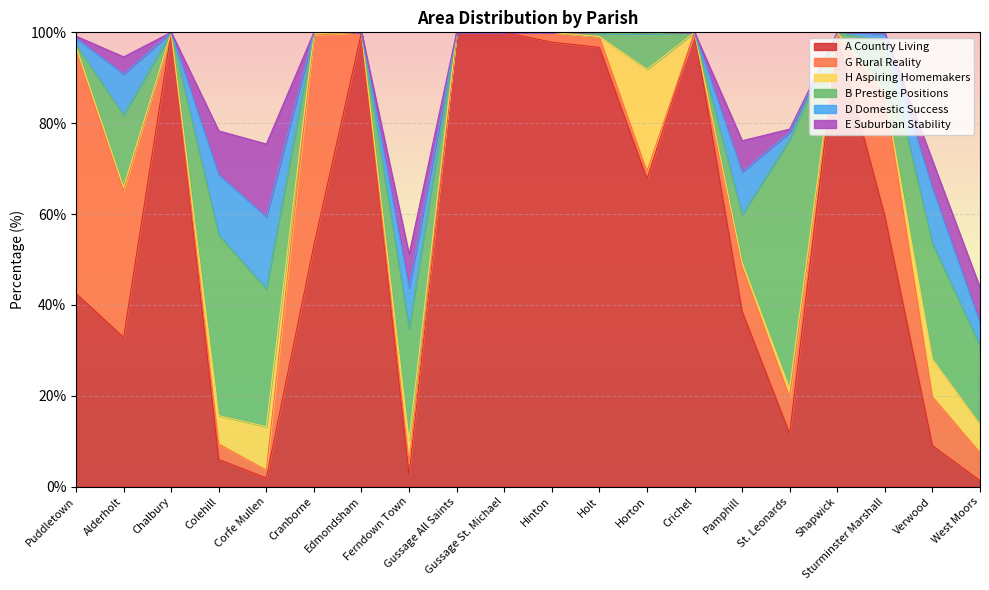

The A Country Living series shows 100.0 at Crichel. True or false?

True